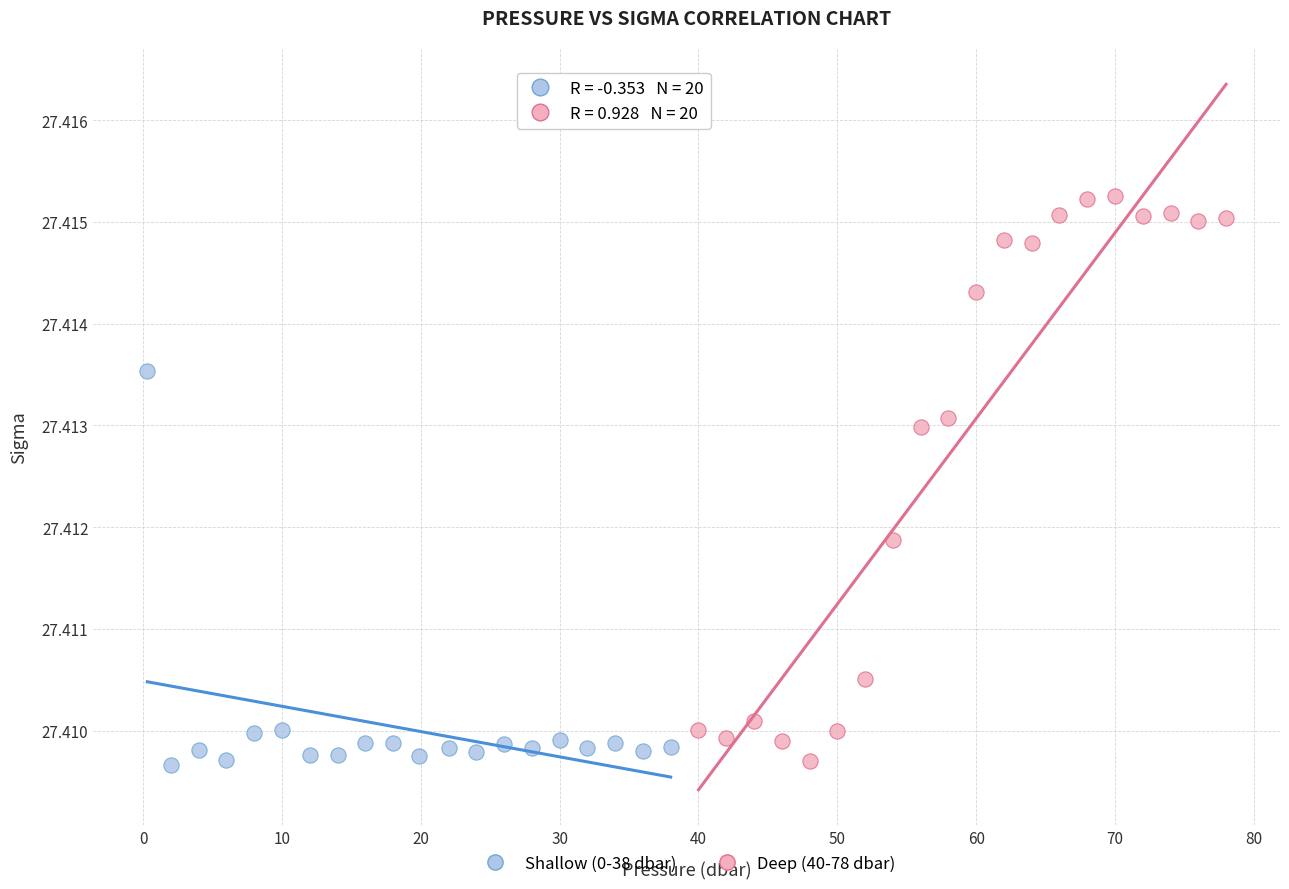

What are all the series names shown in the legend?

Shallow (0-38 dbar), Deep (40-78 dbar)